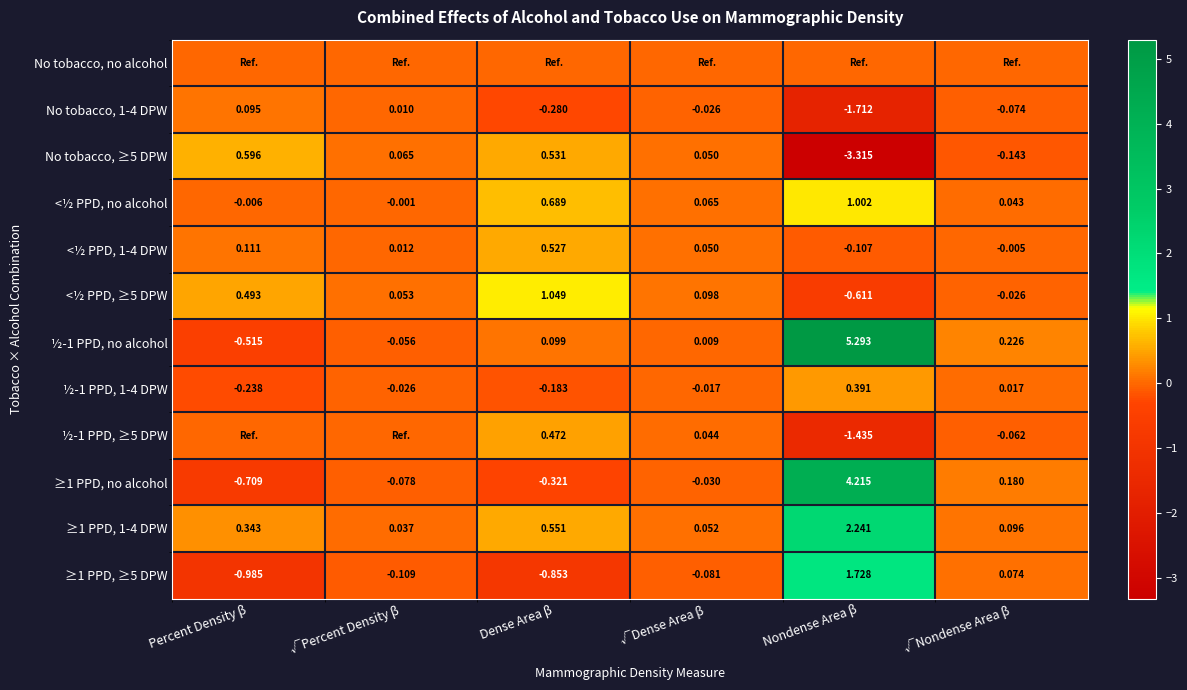

Is the value of <½ PPD, ≥5 DPW at √Nondense Area β greater than the value of ½-1 PPD, ≥5 DPW at √Dense Area β?

No